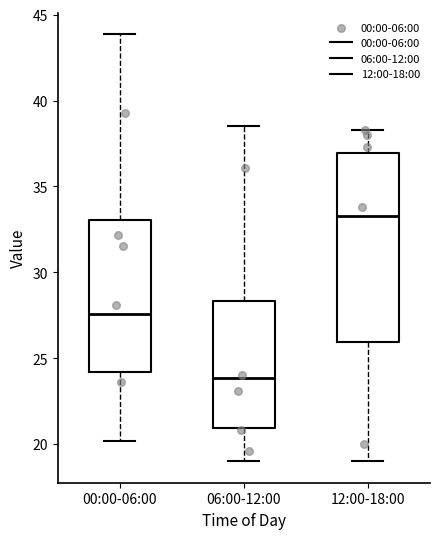

Where is the lower edge of the box for 00:00-06:00 on the y-axis? The values are not printed on the chart, so give them approximately, as read against the axis.

24.0